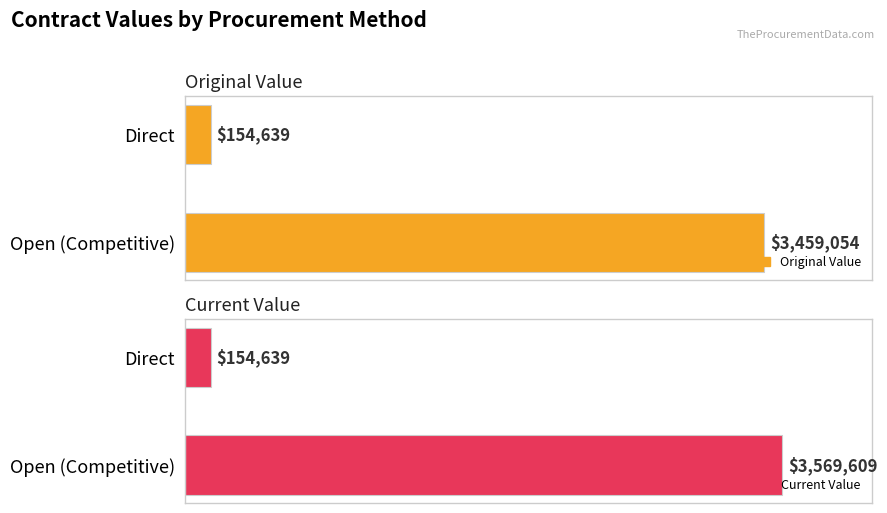

Is it true that Original Value equals 35562.0 at Direct?

False